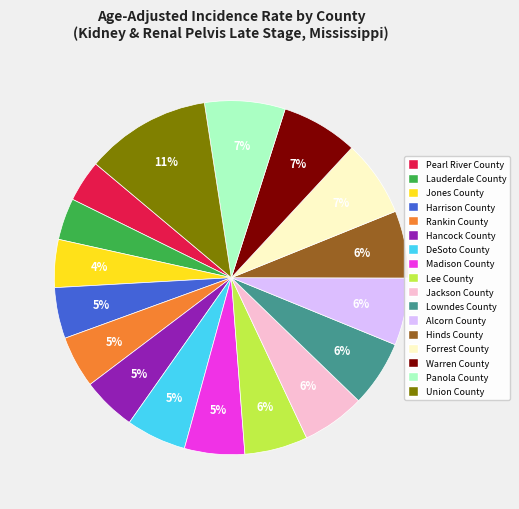

Approximately how many times larger is the value at Harrison County compared to Lowndes County?

0.8